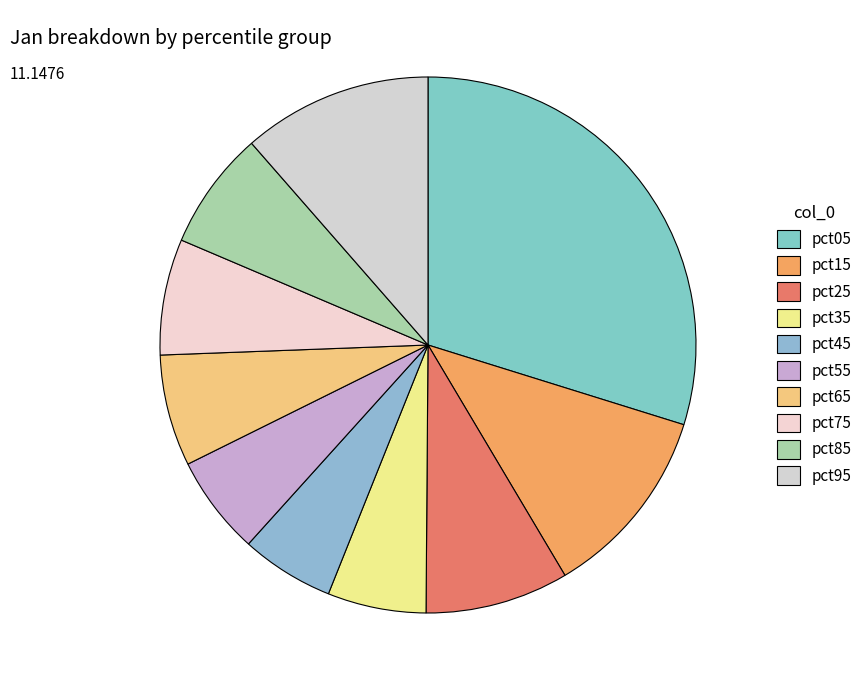

The pct45 slice represents 1% of the pie. True or false?

False